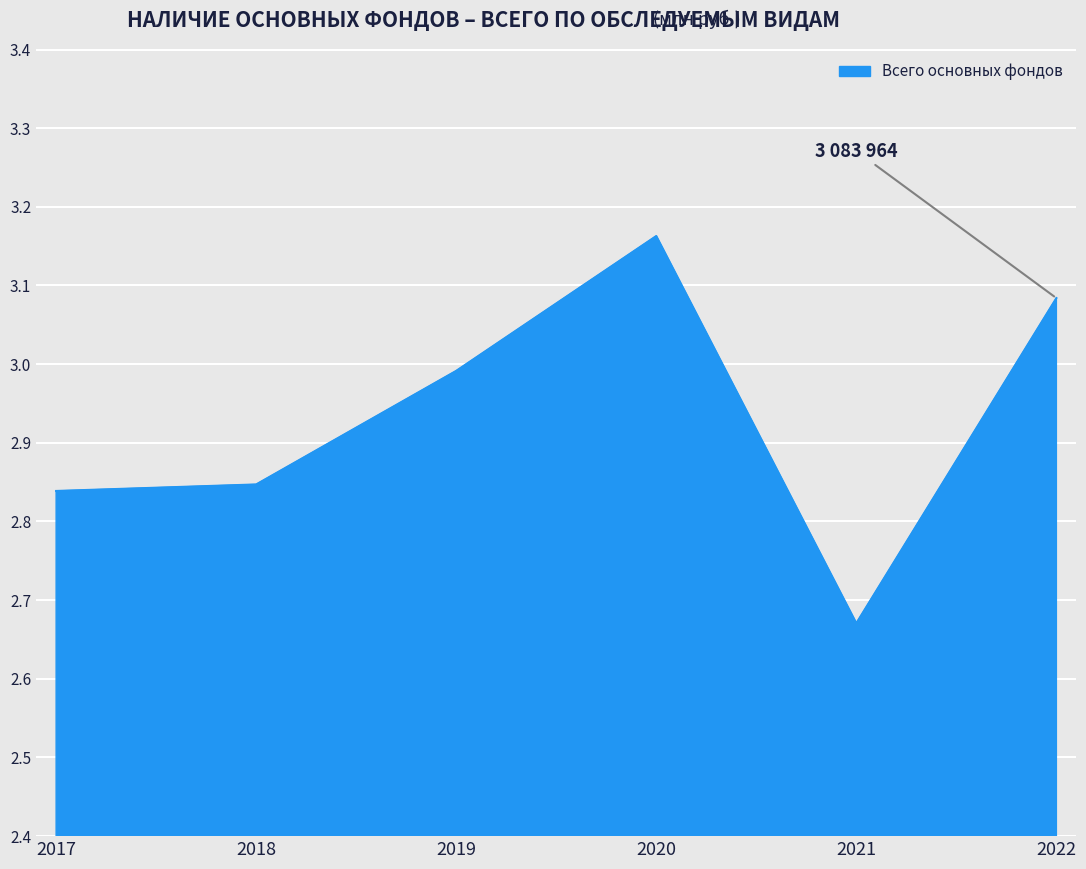

What is the sum of all values?

17594853